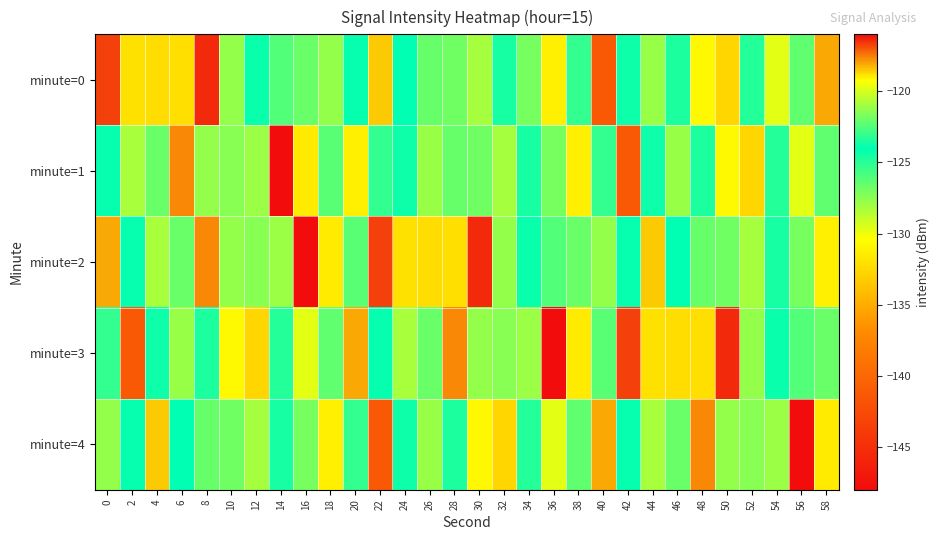

Between 30 and 34, which is larger?

34